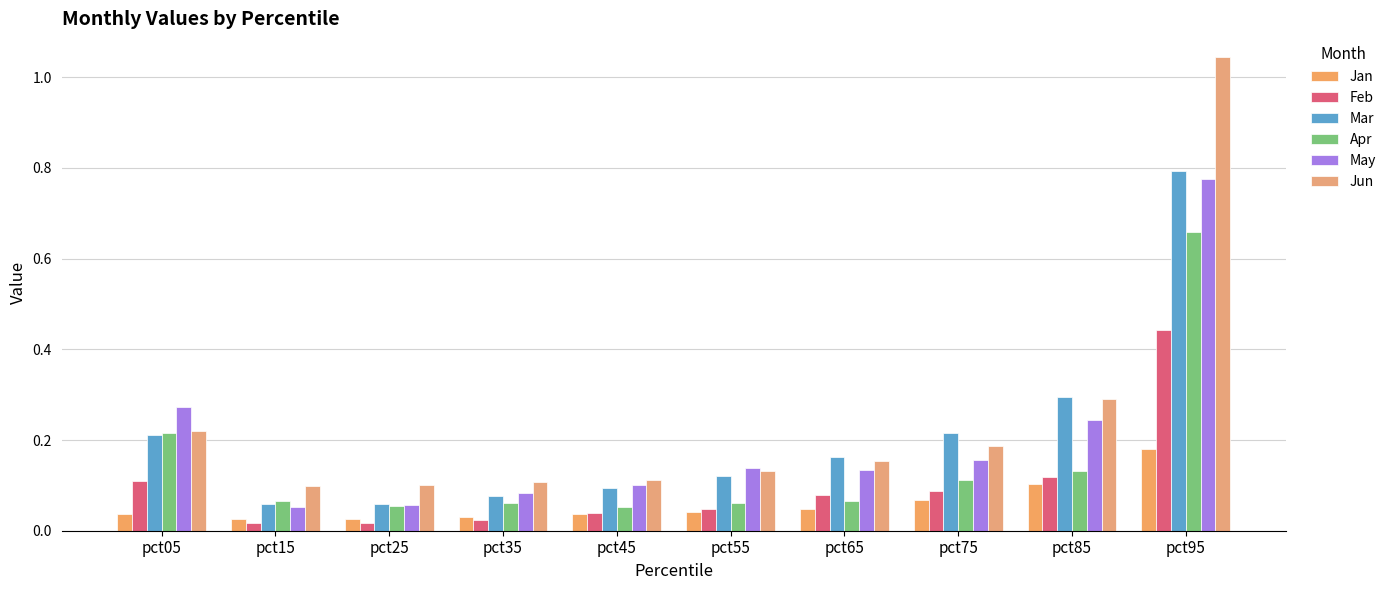

What are all the series names shown in the legend?

Jan, Feb, Mar, Apr, May, Jun